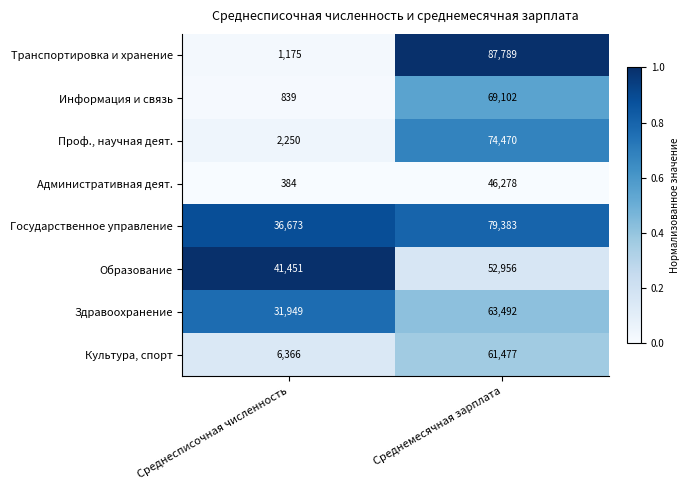

Which category has the lowest value across all series?

Среднесписочная численность